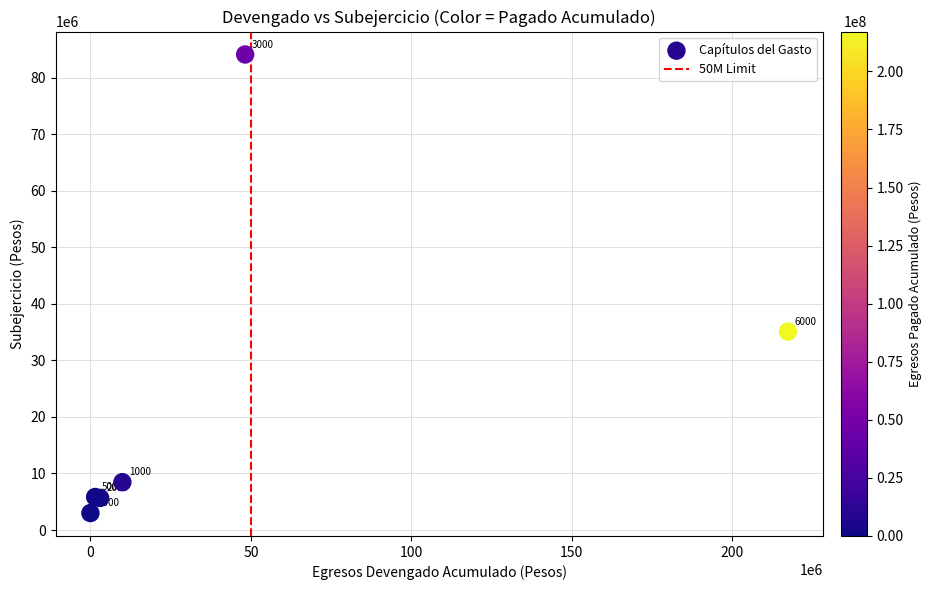

What Y value in the scatter plot is closest to 43536043?

35086489.1